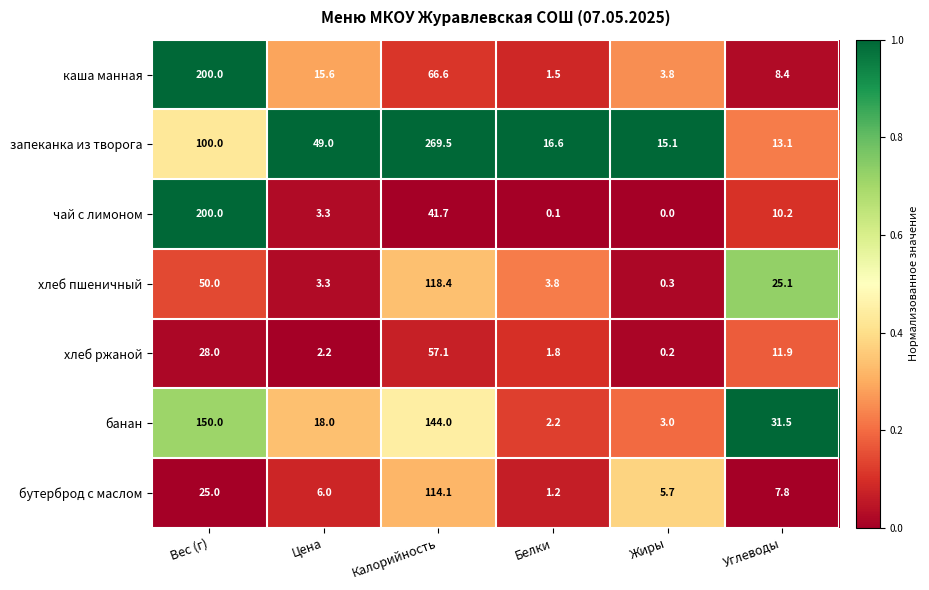

What is the sum of the банан values at Вес (г) and Калорийность?

294.0